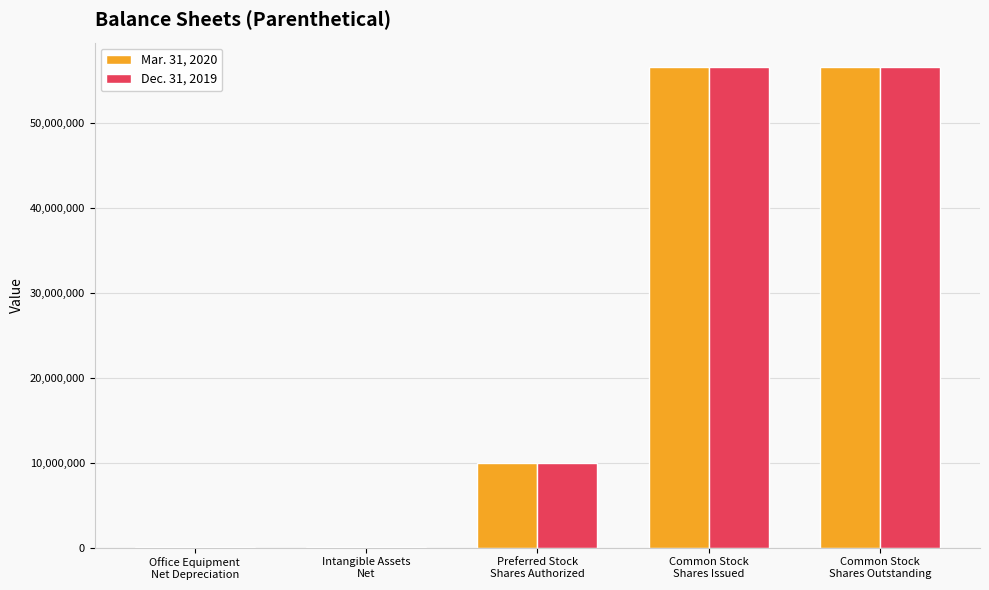

What is the maximum value shown in the chart?

56700979